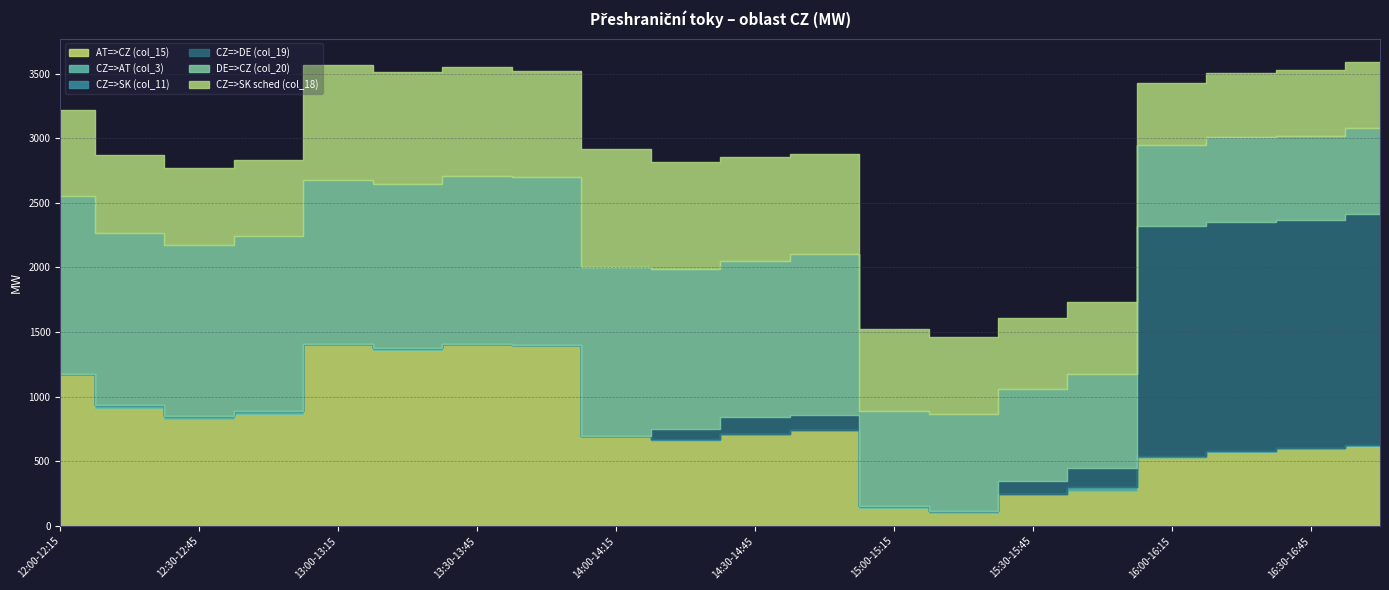

Which series has the widest spread of values?

CZ=>DE (col_19)